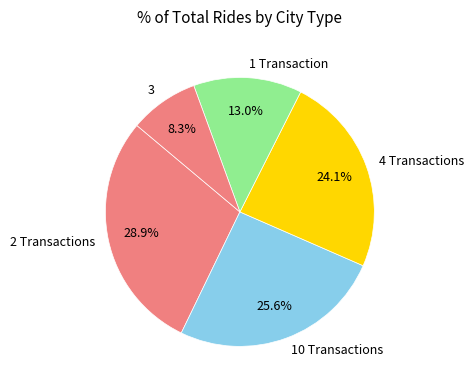

Is the sum of 1 Transaction and 4 Transactions greater than half?

No